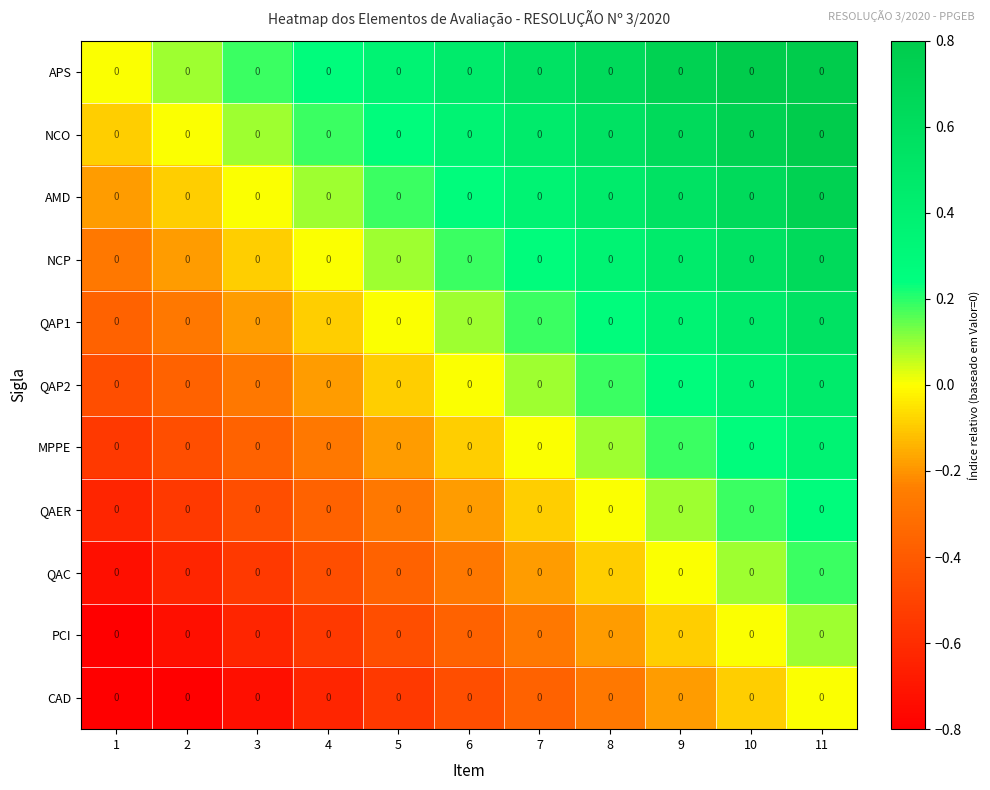

Which series has the largest total across all categories?

APS